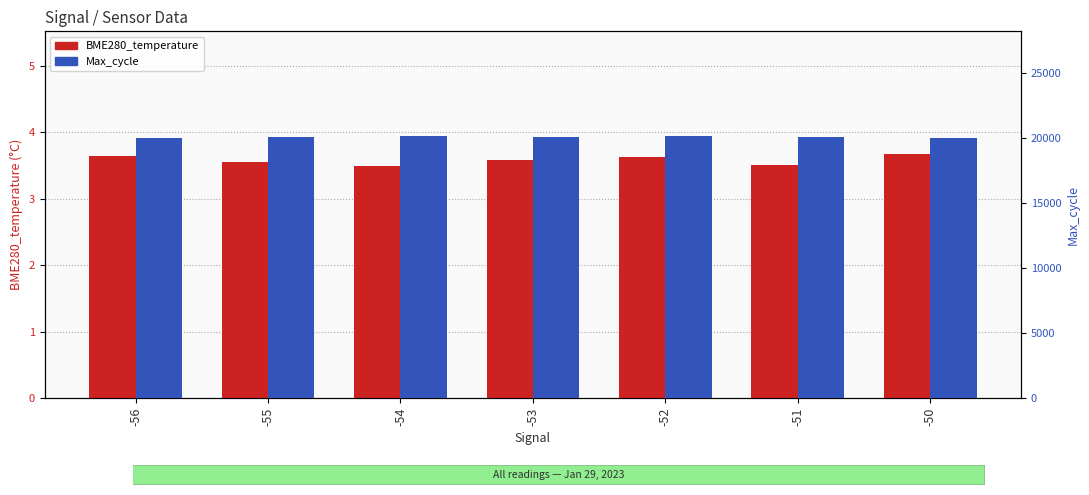

What is the difference between the maximum and second lowest values in the Max_cycle series?

130.2